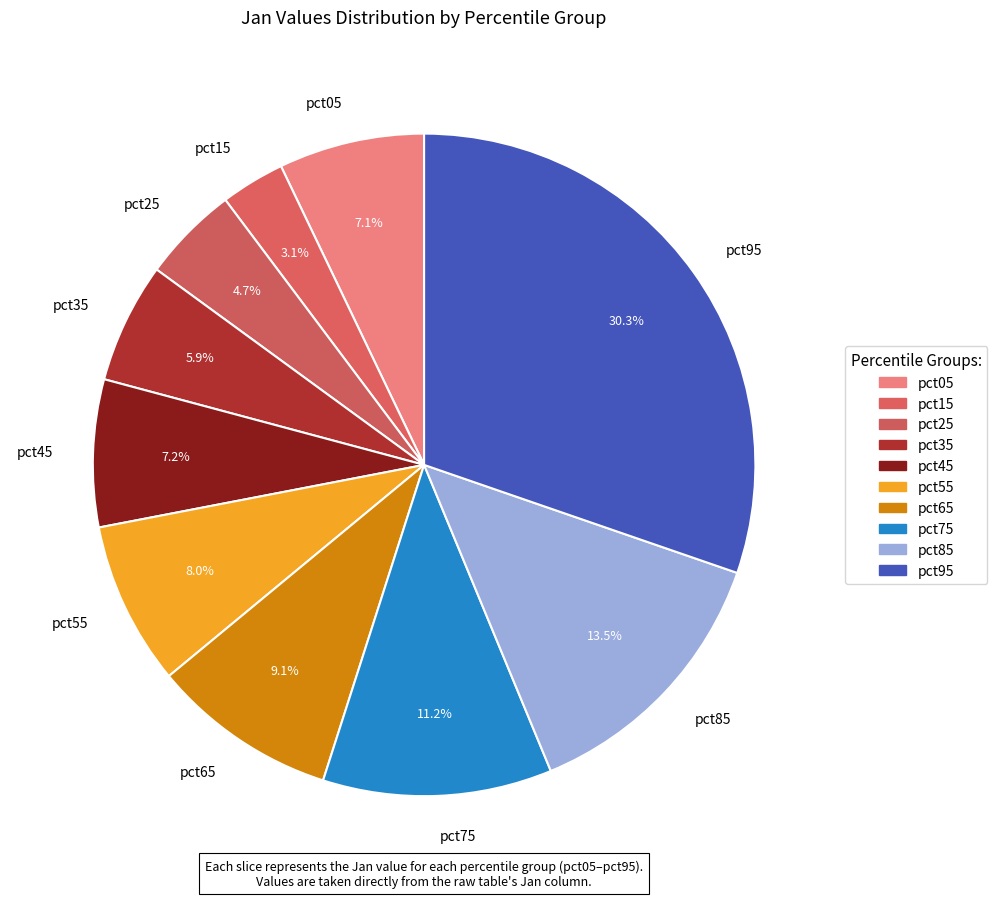

Which category has the biggest portion of the pie?

pct95